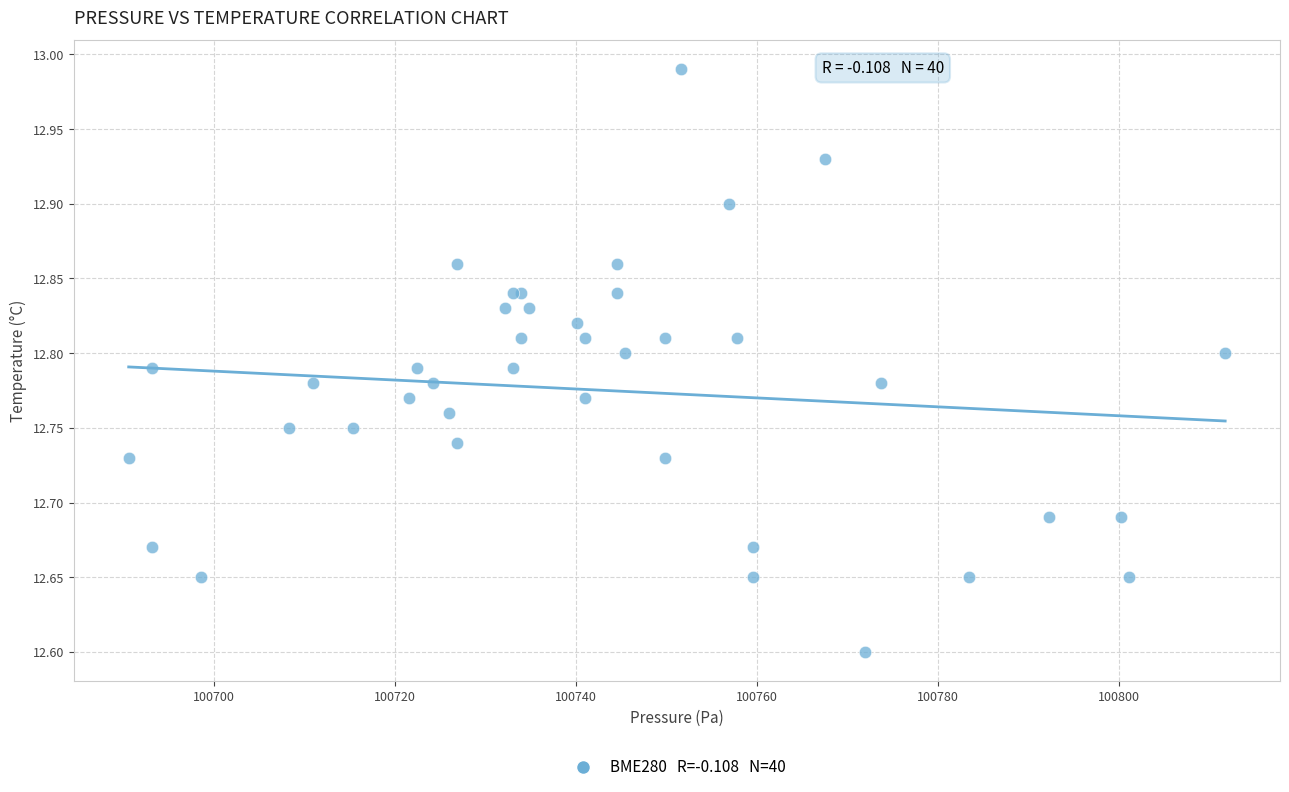

What Y value in the scatter plot is closest to 12?

12.6